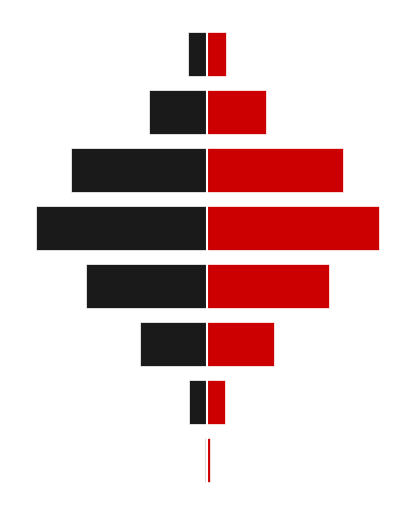

What is the difference between the highest and lowest values at 0?

24